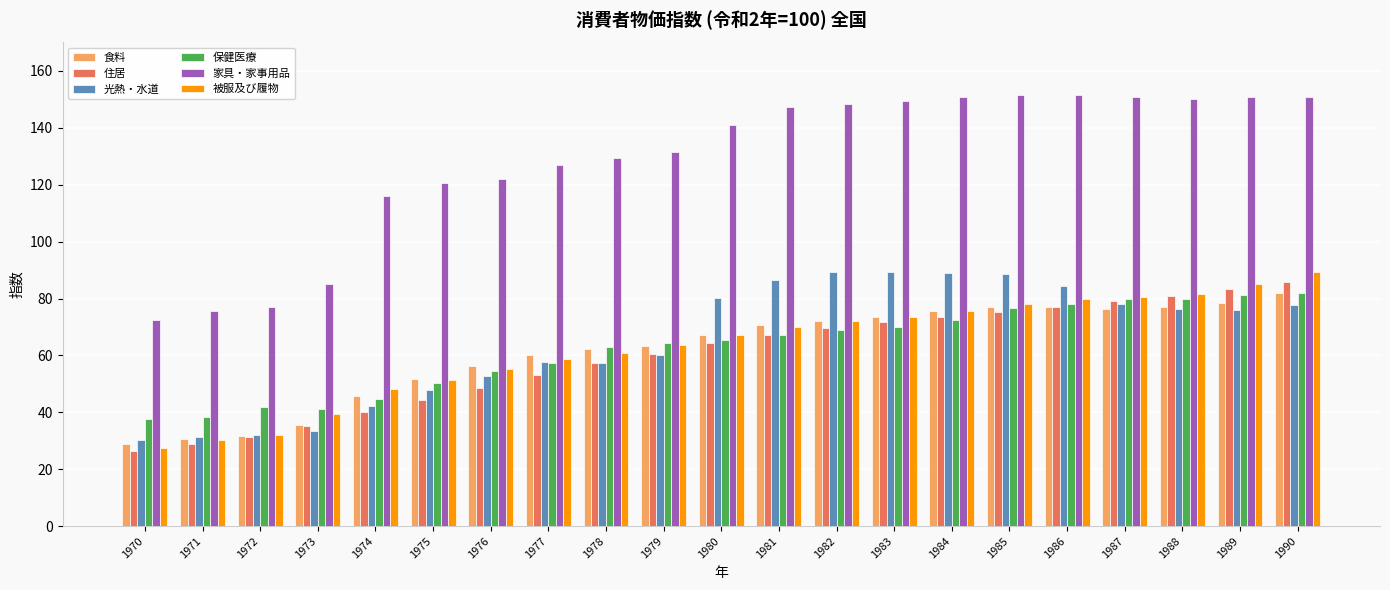

What is the sum of all 家具・家事用品 values?

2699.3